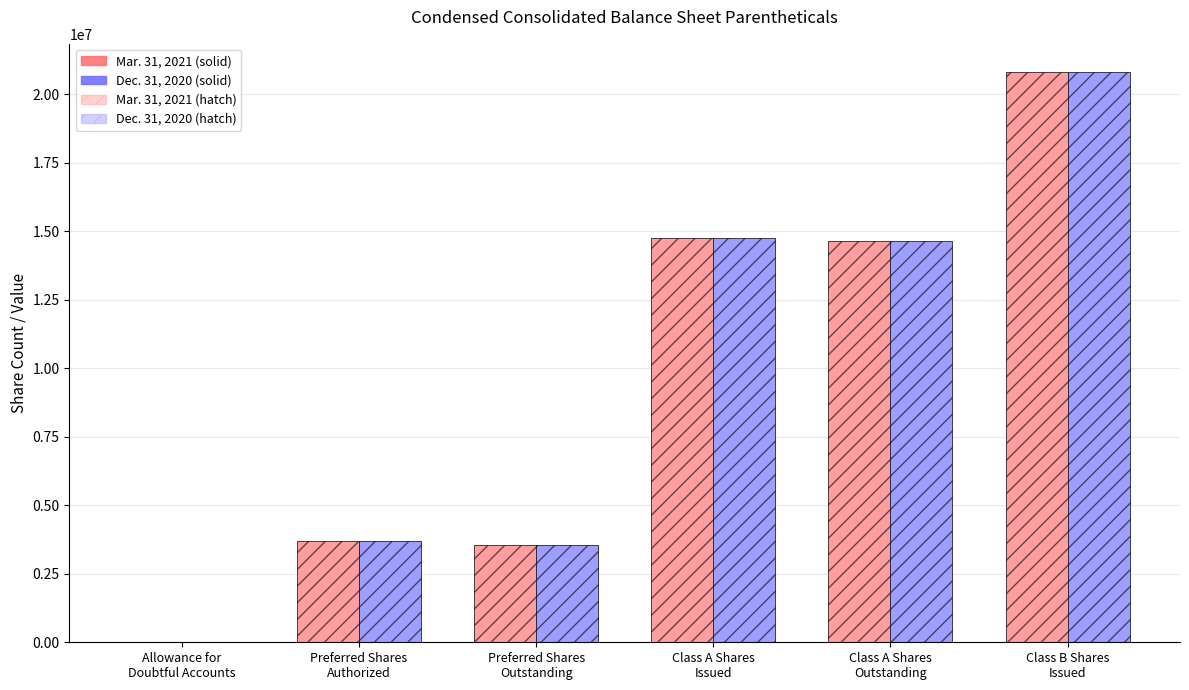

What is the maximum value shown in the chart?

20800000